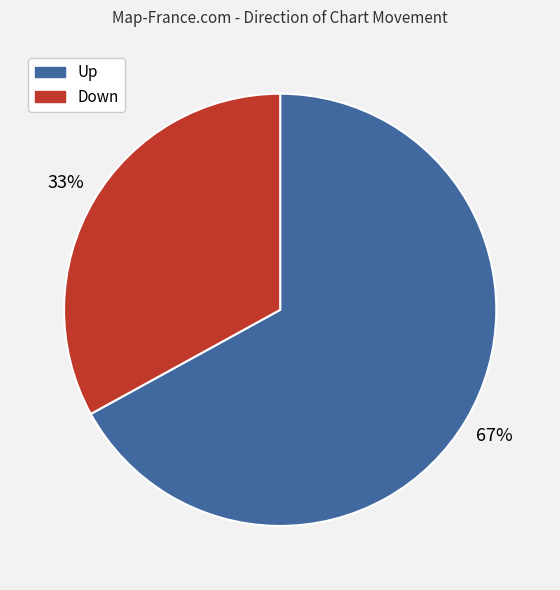

Does any single category account for the majority?

Yes